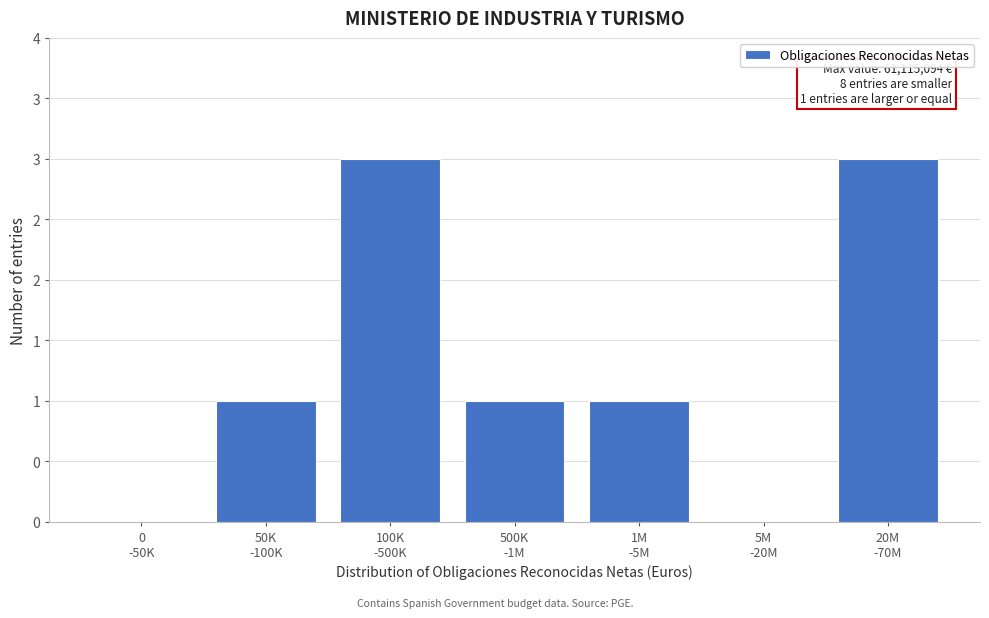

Are the bars horizontal?

No